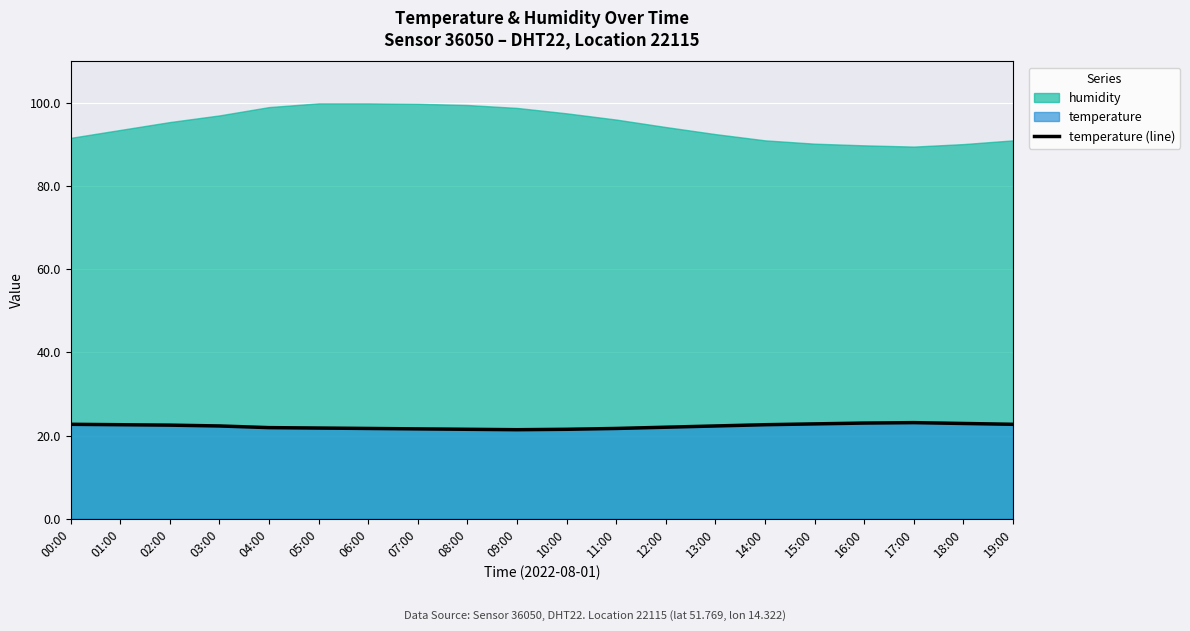

List the labels in order of value, largest first.

17:00, 16:00, 18:00, 15:00, 00:00, 19:00, 01:00, 14:00, 02:00, 03:00, 13:00, 12:00, 04:00, 05:00, 06:00, 11:00, 07:00, 08:00, 10:00, 09:00